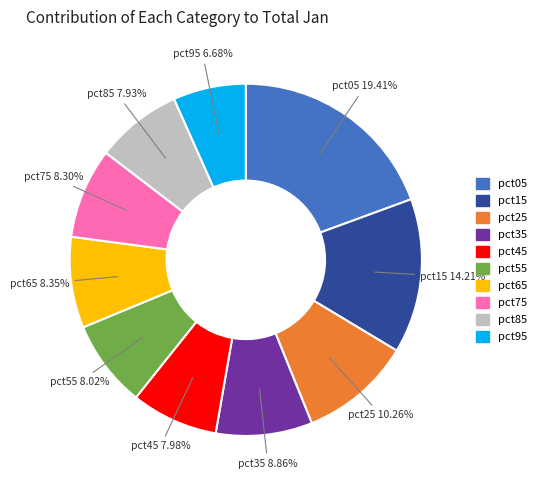

True or false: pct55 accounts for 16% of the total.

False